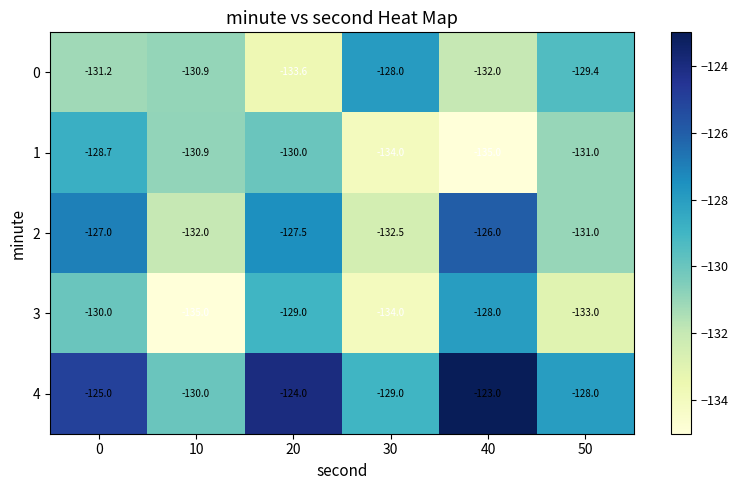

Reading left to right, extract all data points from this chart.

0: -131.2	-130.9	-133.6	-128.0	-132.0	-129.4
1: -128.7	-130.9	-130.0	-134.0	-135.0	-131.0
2: -127.0	-132.0	-127.5	-132.5	-126.0	-131.0
3: -130.0	-135.0	-129.0	-134.0	-128.0	-133.0
4: -125.0	-130.0	-124.0	-129.0	-123.0	-128.0